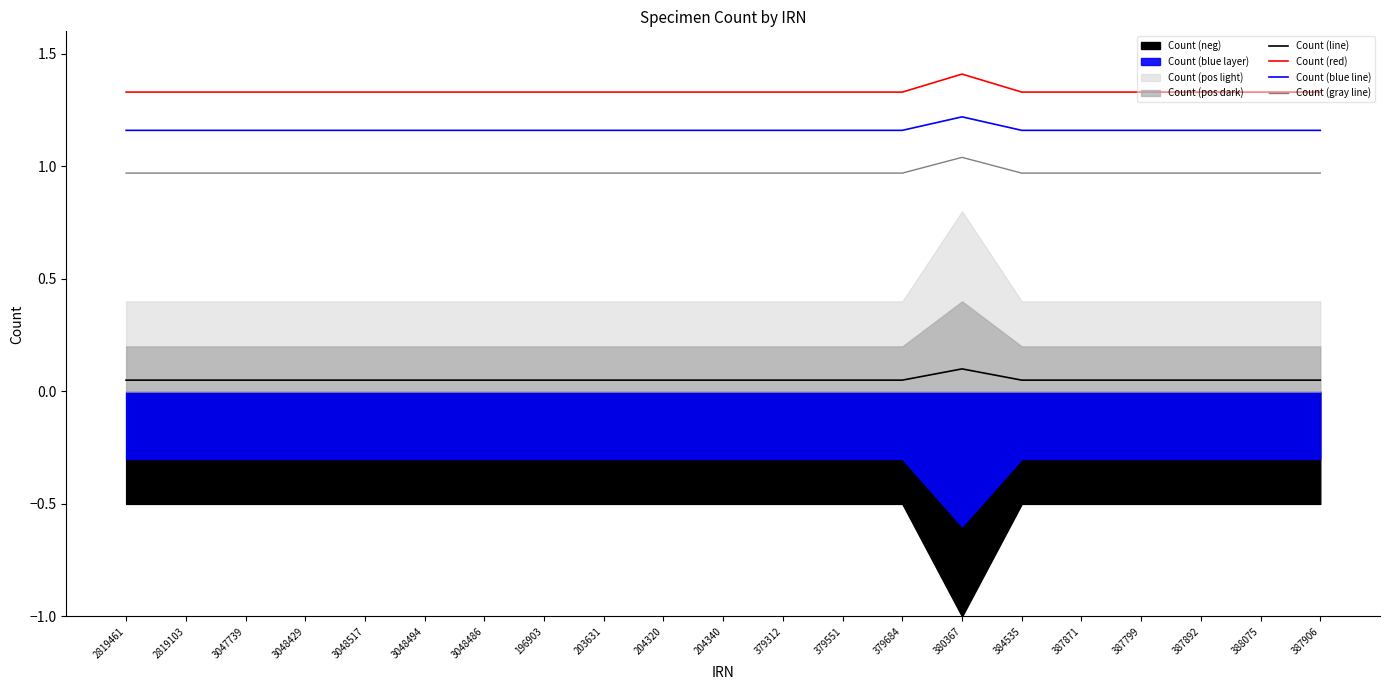

What is the total value across all series at 379551?

3.5